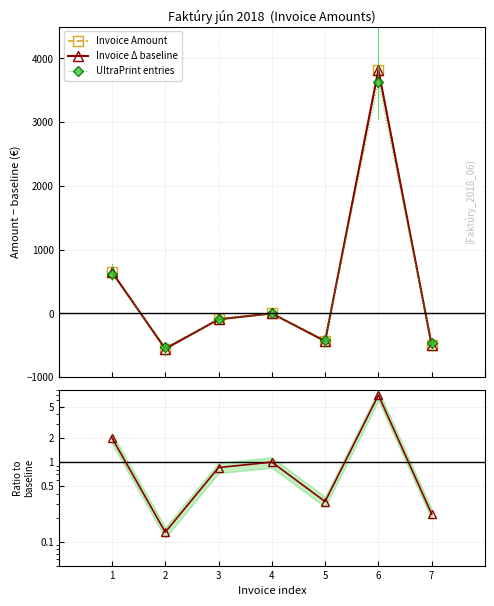

What is the spread (max minus min) of values at 4?

1.0